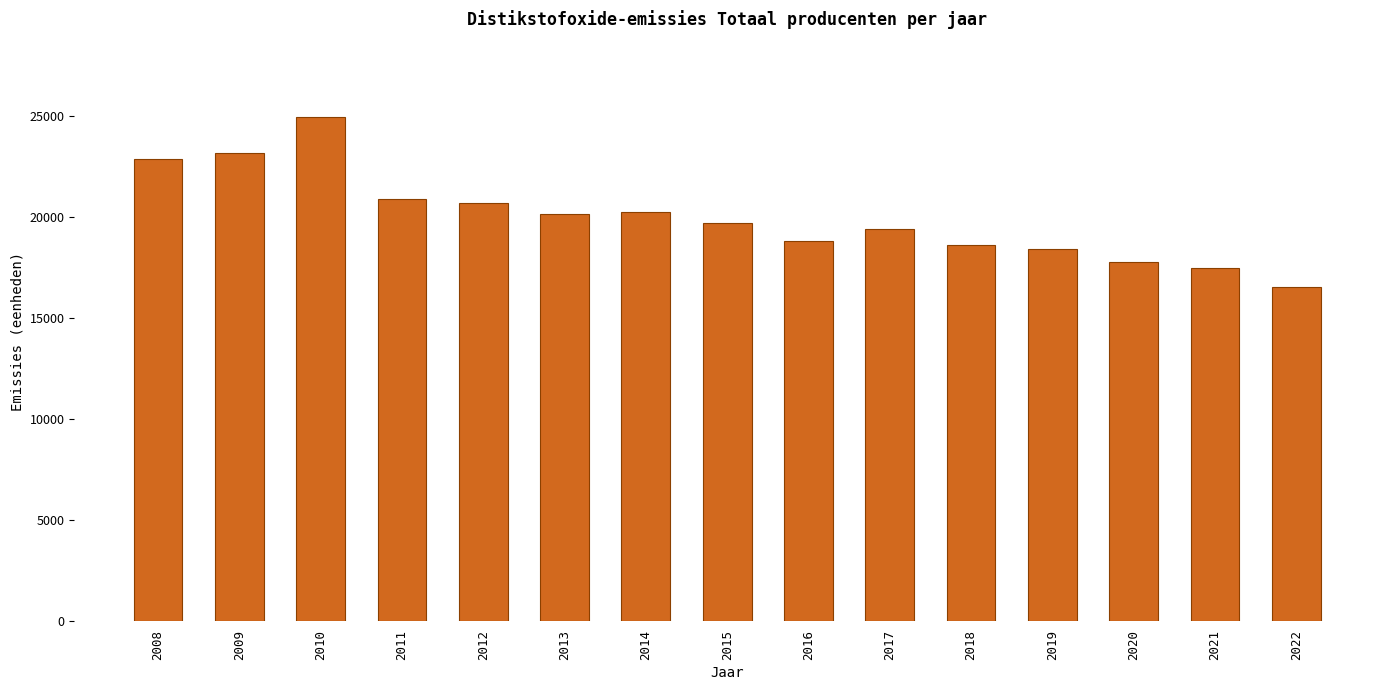

What is the greatest value displayed?

24937.5